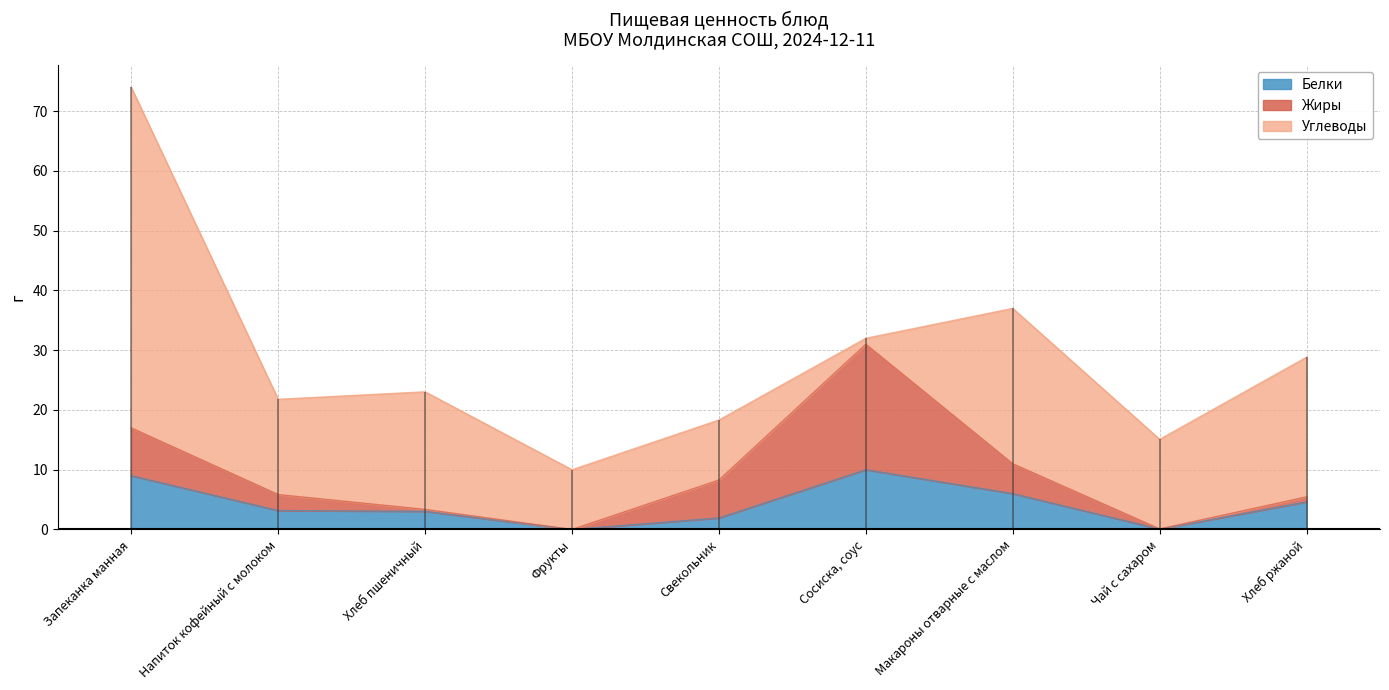

At which category does Жиры reach its first local valley?

Фрукты